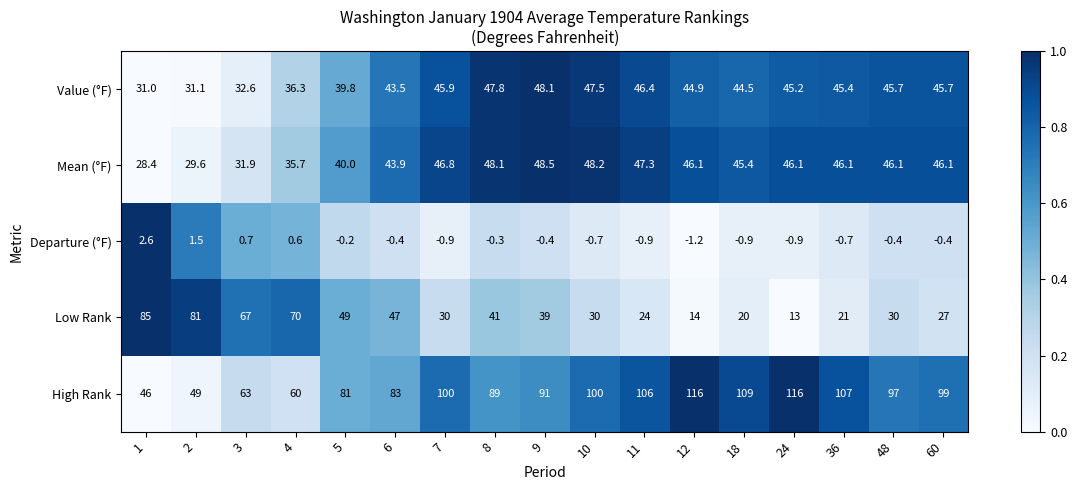

At which category is the sum across all series the highest?

9